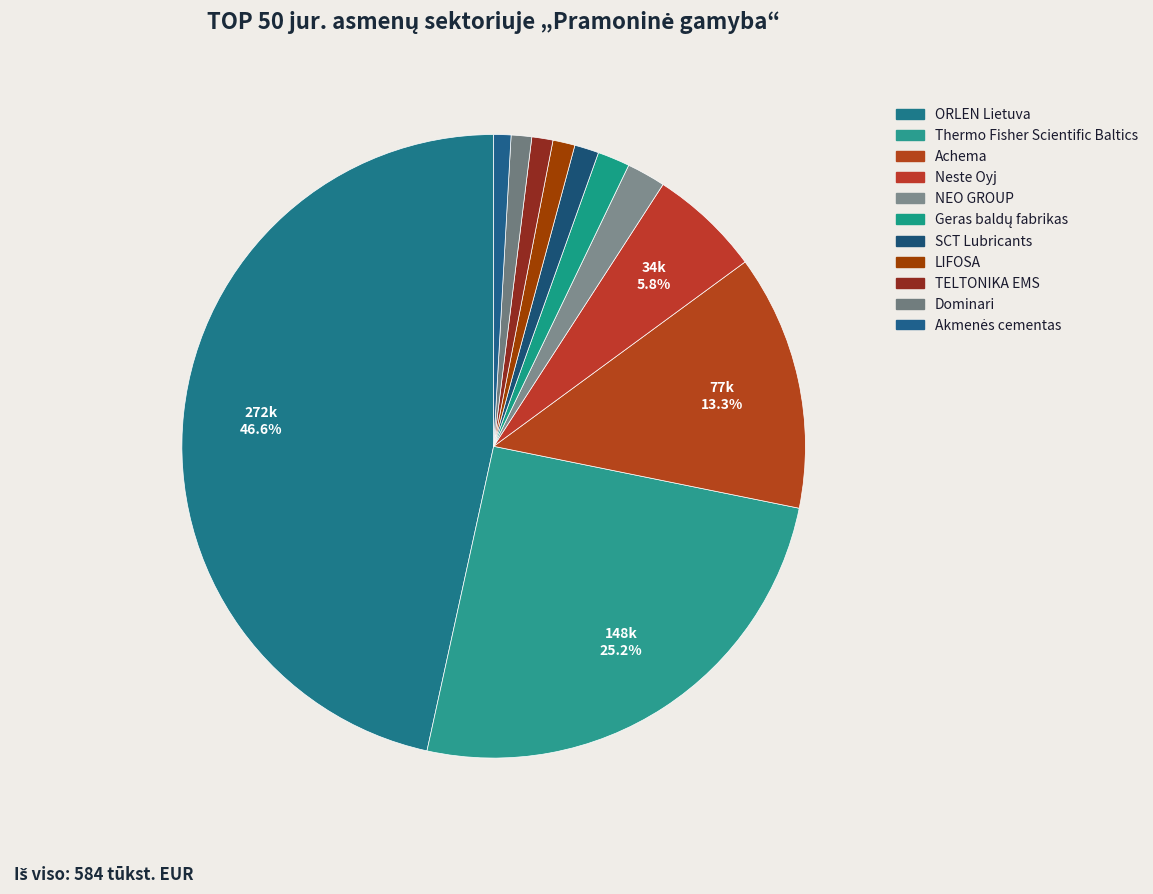

Count the number of slices in the pie.

11